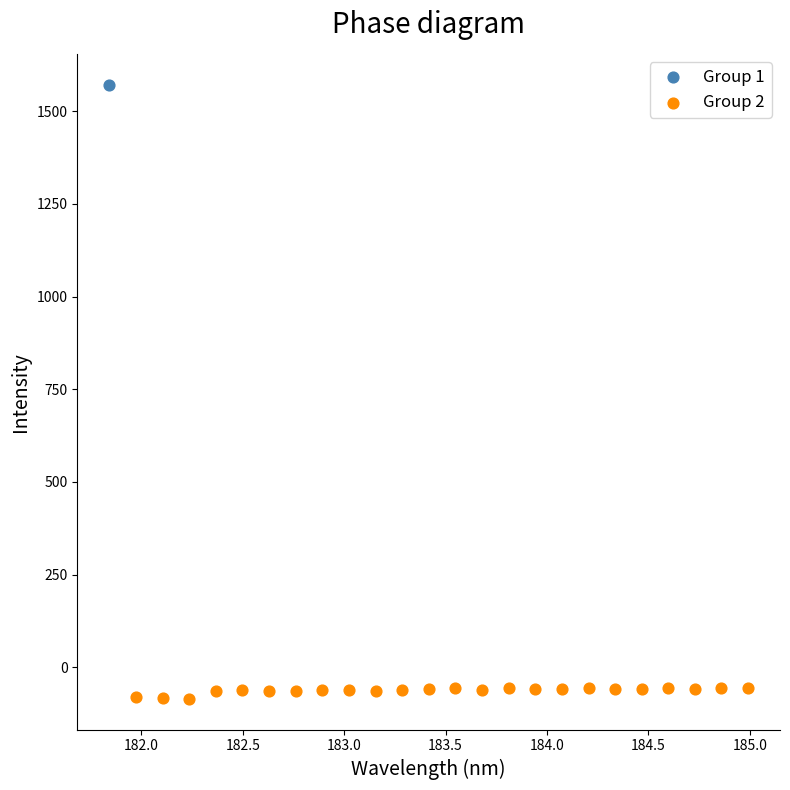

What are all the series names shown in the legend?

Group 1, Group 2